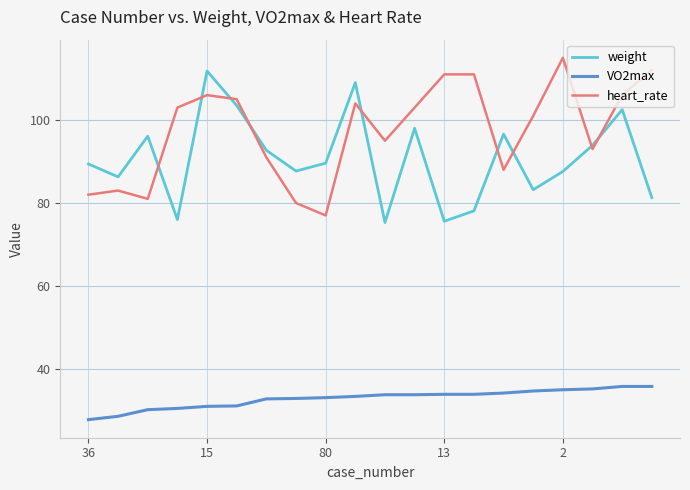

What is the minimum value shown in the chart?

27.8